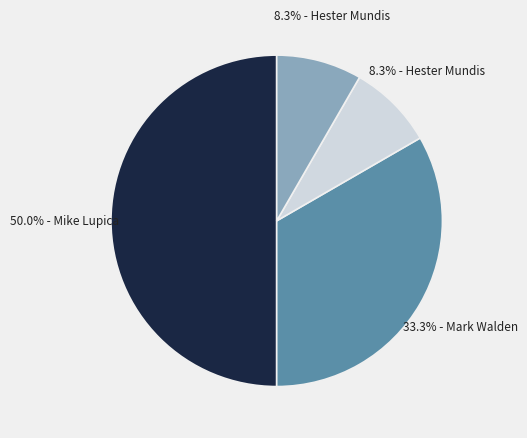

Count the number of slices in the pie.

4